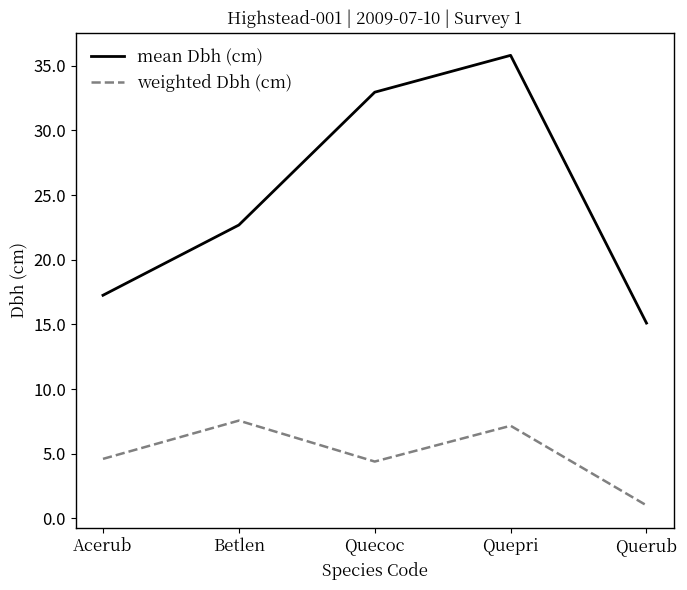

What position from the right is Quepri?

2